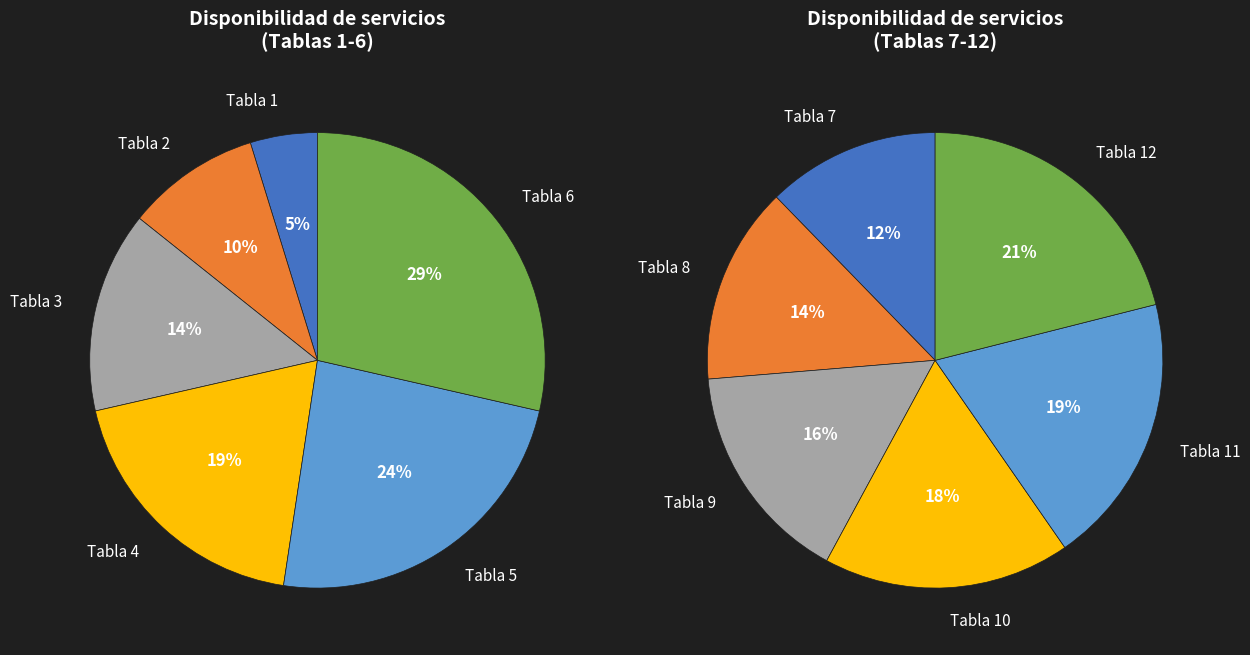

Is there any slice that represents more than half of the pie?

No